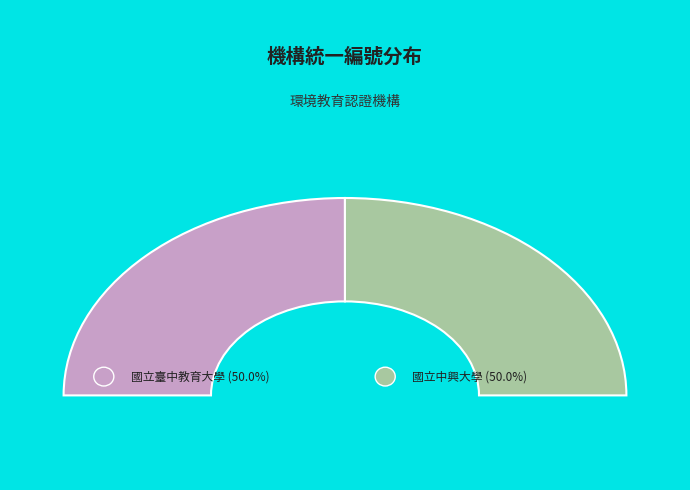

Combined, do 國立中興大學 and 國立臺中教育大學 account for over 50%?

Yes